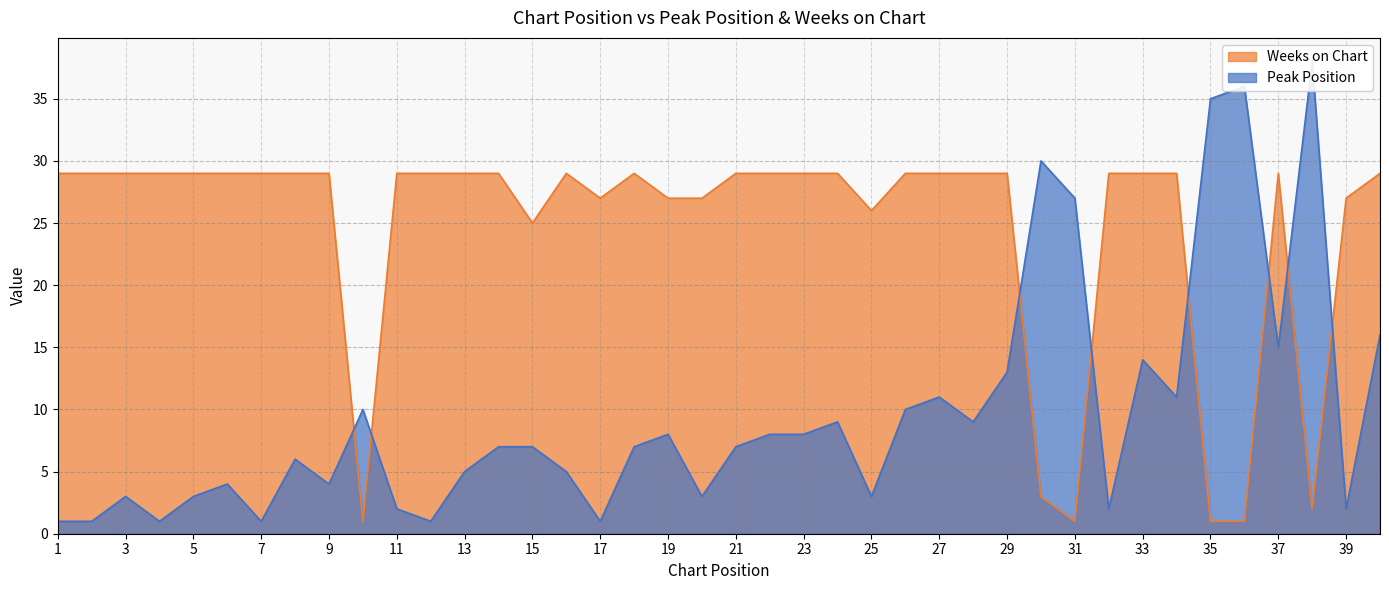

What is the value of the Peak Position point at the 4th from the left?

1